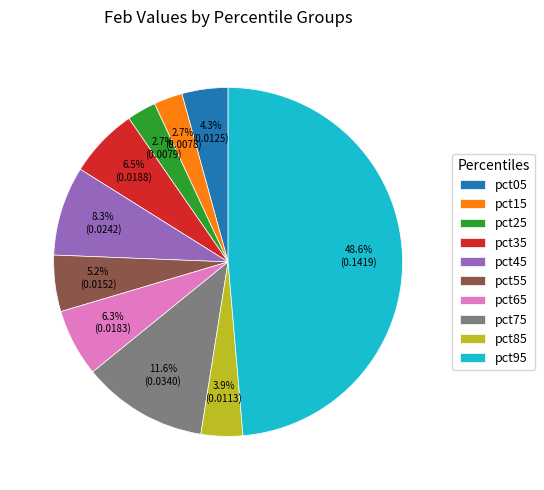

Which slice is the largest?

pct95